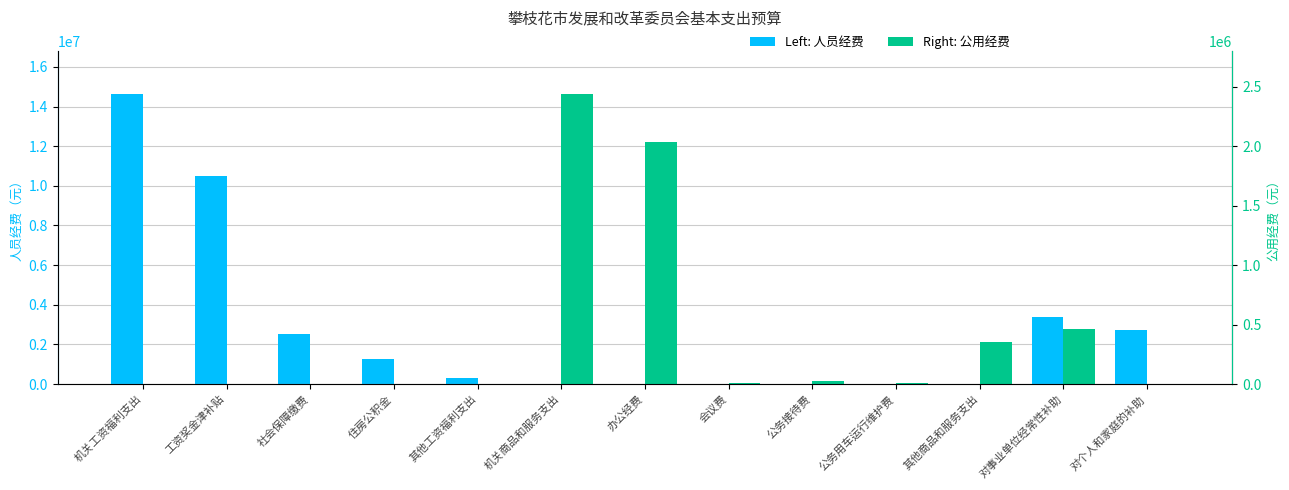

Which series changed the most between 住房公积金 and 公务用车运行维护费?

人员经费